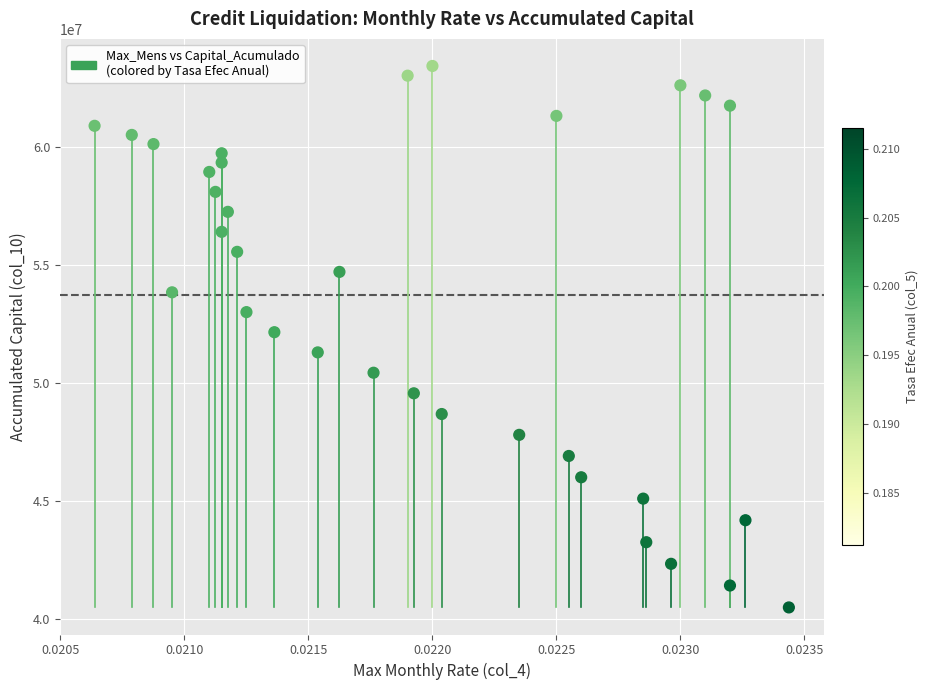

What is the range of Y values (max minus min)?

22919600.0